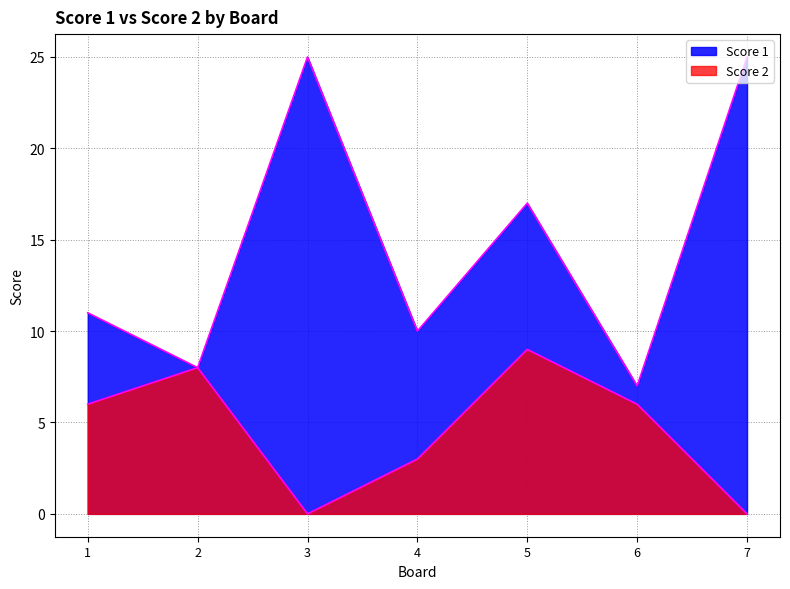

Reading right to left, transcribe all the data shown in this chart.

Score 1: 7=25	6=7	5=17	4=10	3=25	2=8	1=11
Score 2: 7=0	6=6	5=9	4=3	3=0	2=8	1=6